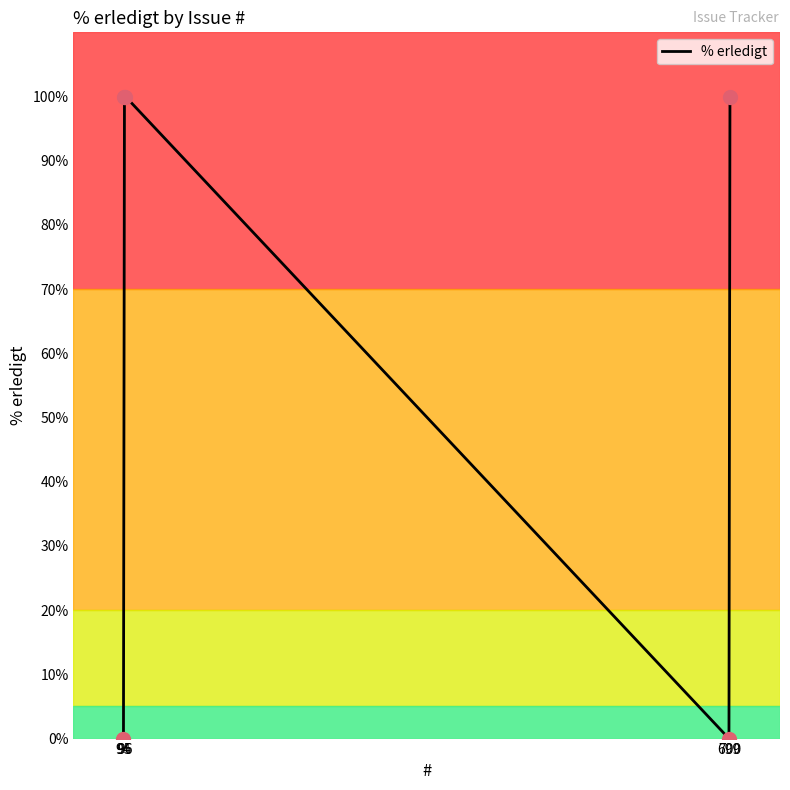

Between 96 and 699, which is larger?

96